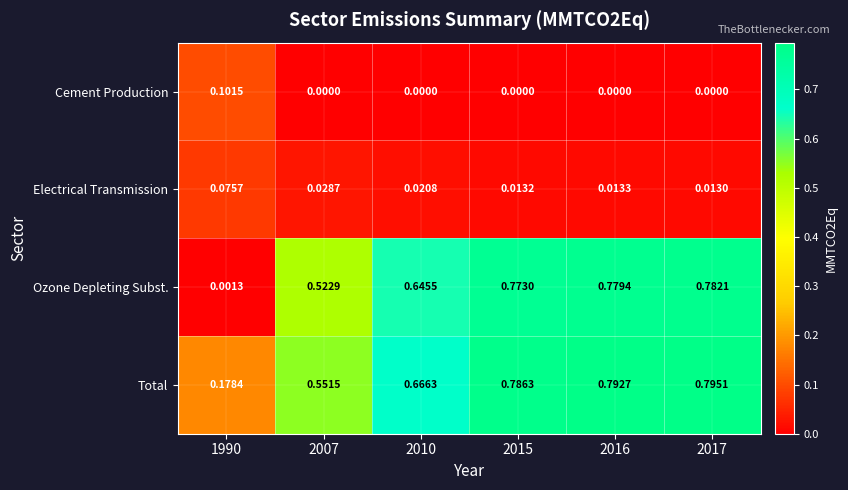

Is the value of Ozone Depleting Subst. at 2017 greater than the value of Electrical Transmission at 2007?

Yes